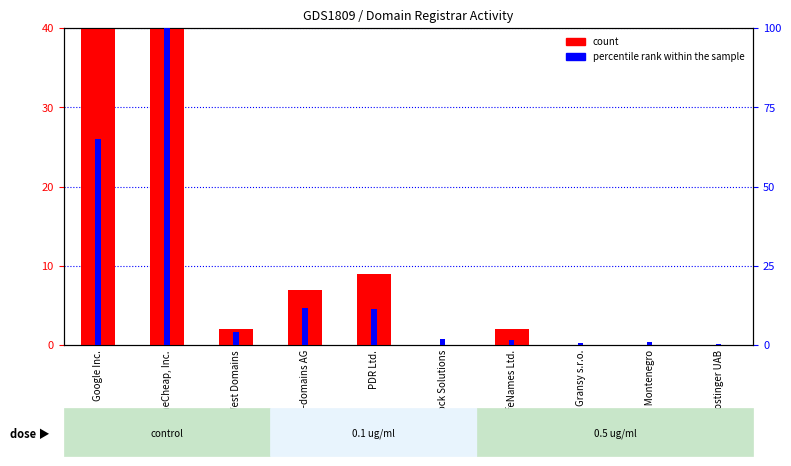

At which category is the sum across all series the highest?

NameCheap, Inc.